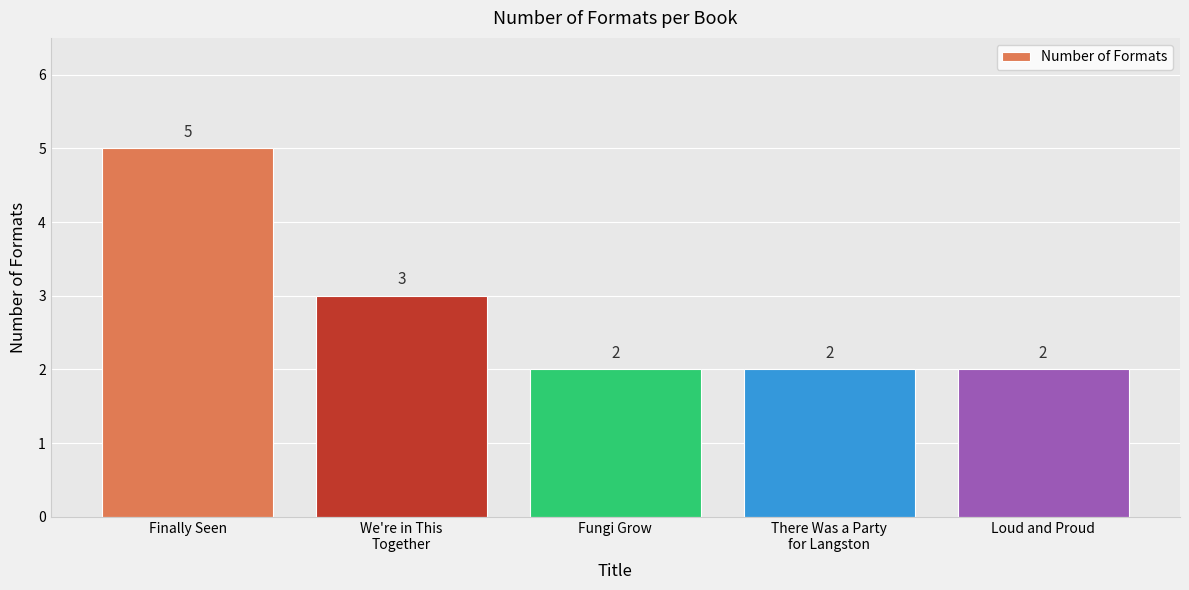

What is the difference between the maximum and second lowest values?

3